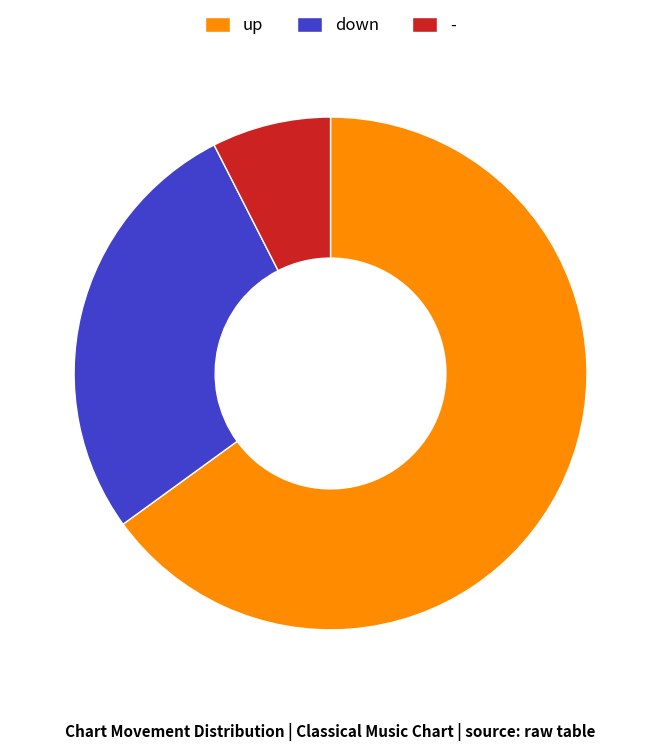

Is there any slice that represents more than half of the pie?

Yes